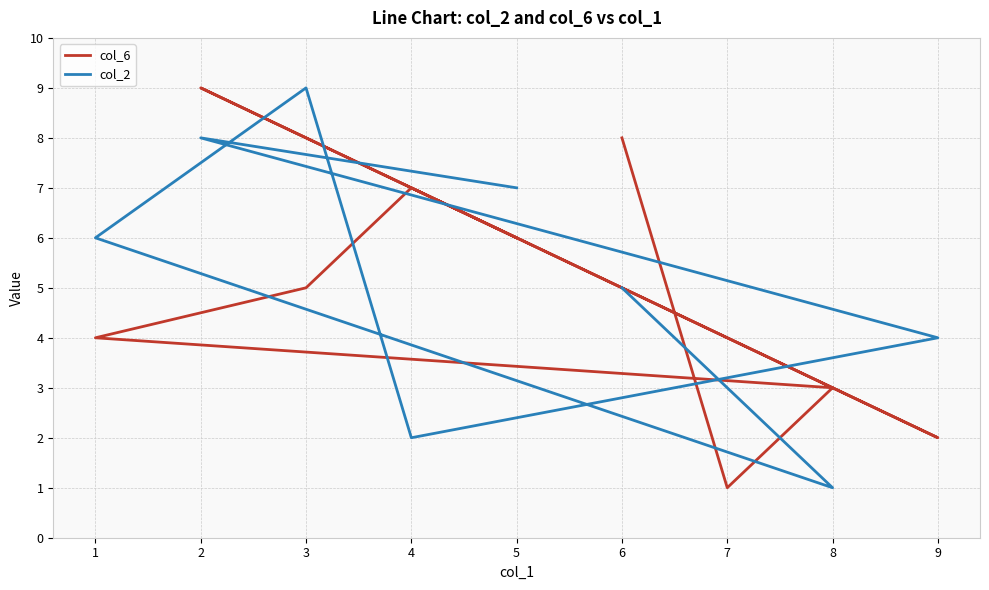

Which series has the largest total across all categories?

col_6